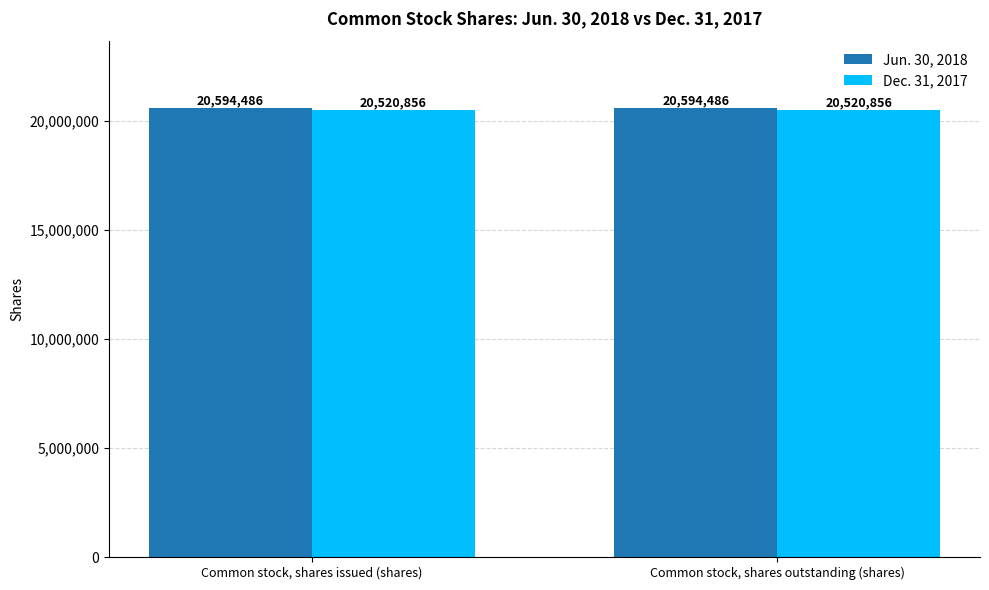

Is the value of Jun. 30, 2018 at Common stock, shares outstanding (shares) greater than the value of Dec. 31, 2017 at Common stock, shares outstanding (shares)?

Yes